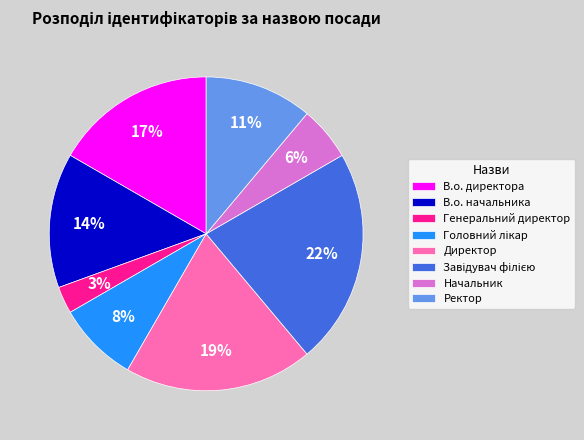

Does any single category account for the majority?

No